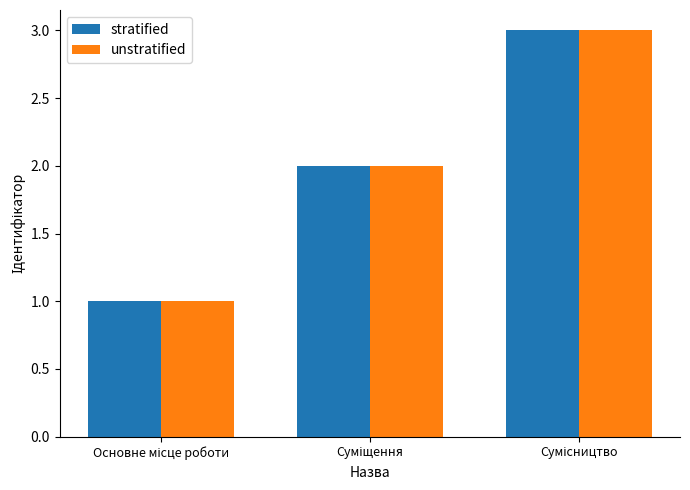

How many groups of bars are there?

3